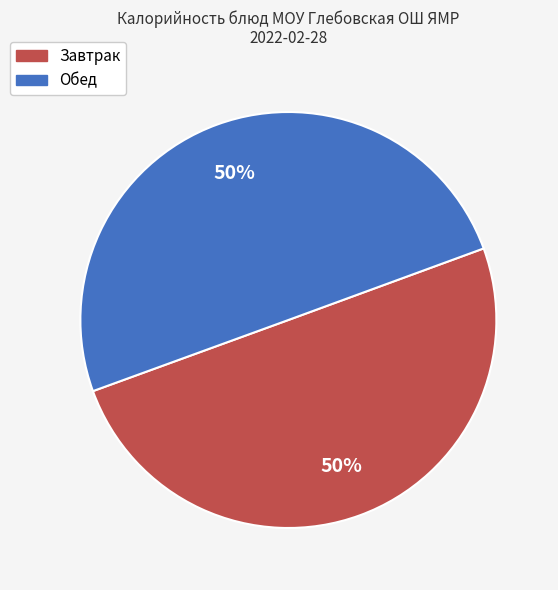

To the nearest percent, what is the average slice percentage?

50%